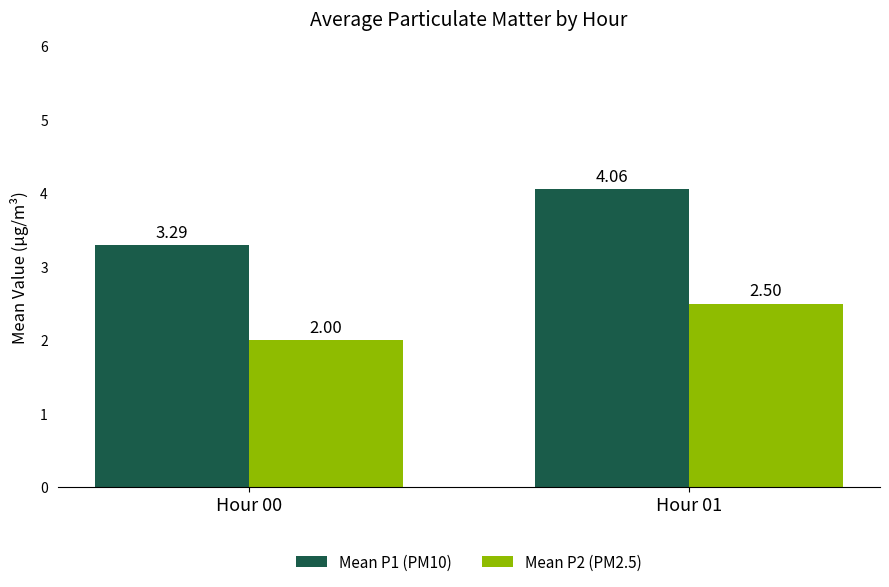

How many bars are there in each group?

2